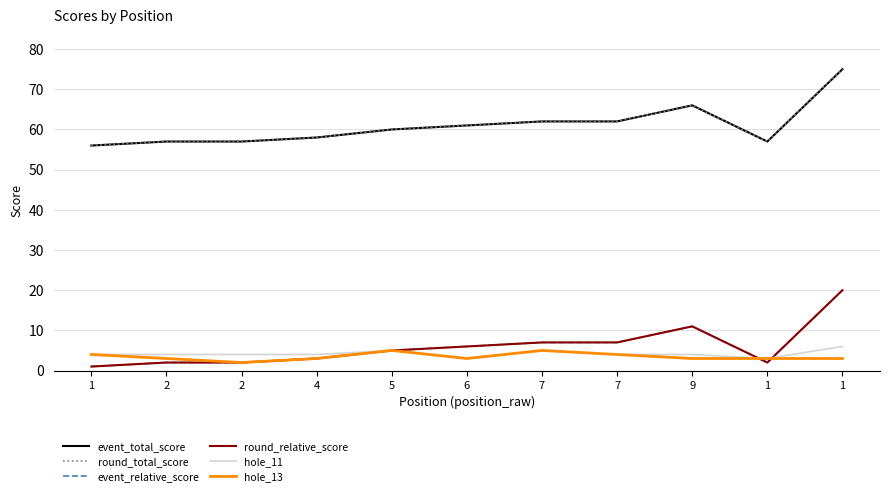

Does the chart have visible grid lines?

Yes